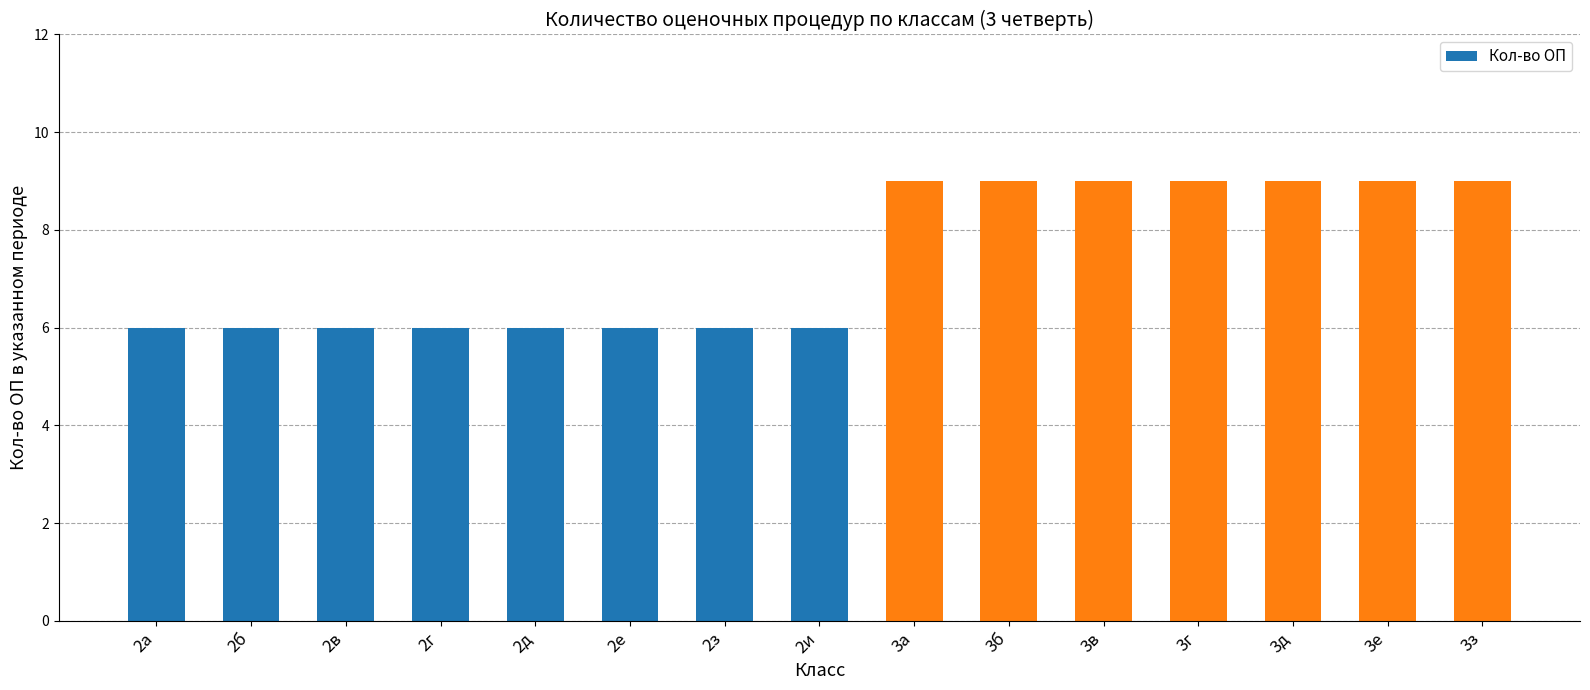

Approximately how many times larger is the value at 2б compared to 3з?

0.7